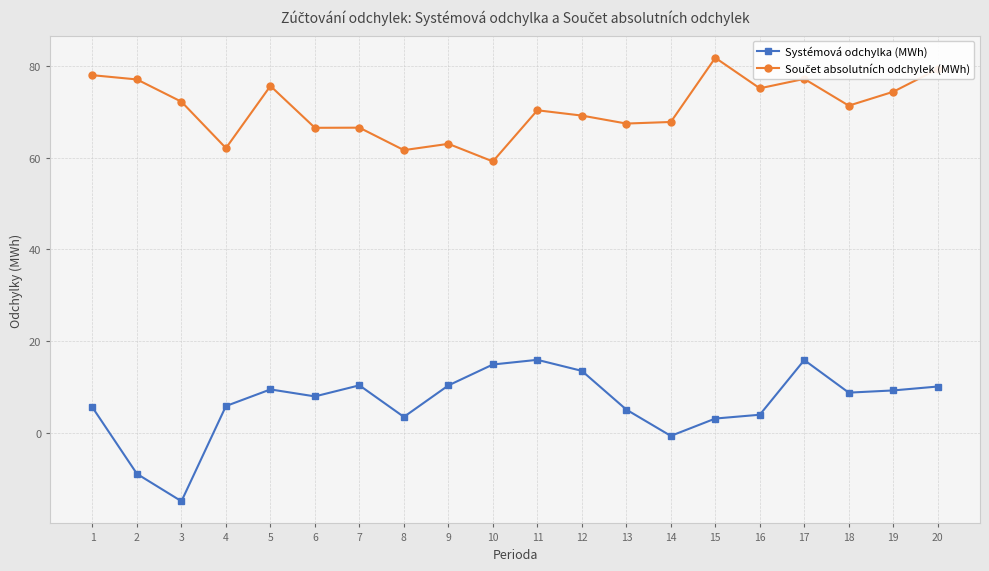

How many data points does each series have?

20